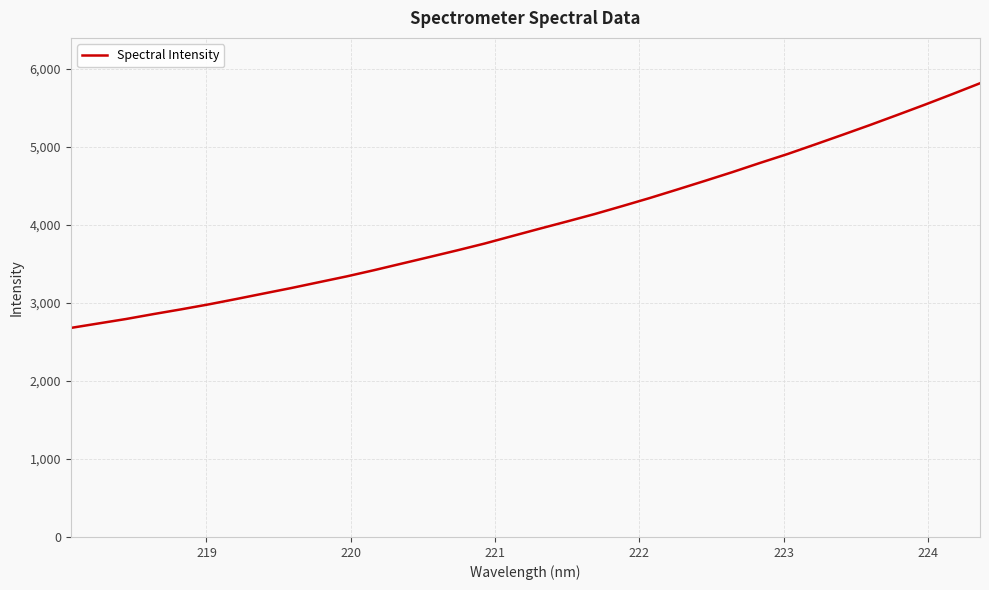

Is this an area chart (filled region under the line)?

No